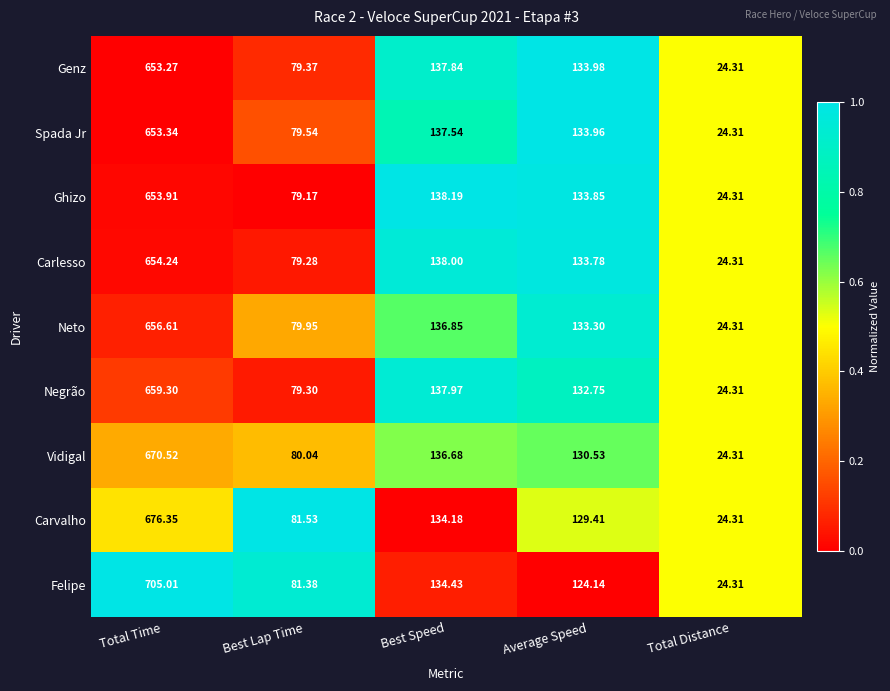

Which series has the largest total across all categories?

Felipe